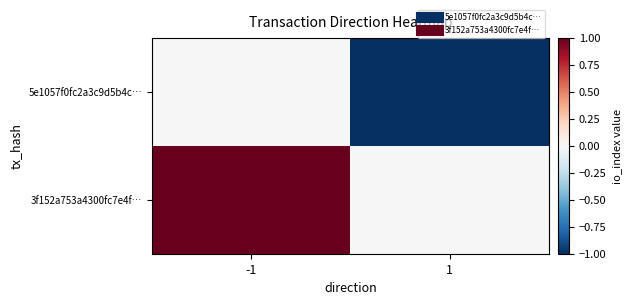

Which series has the largest total across all categories?

3f152a753a4300fc7e4f…